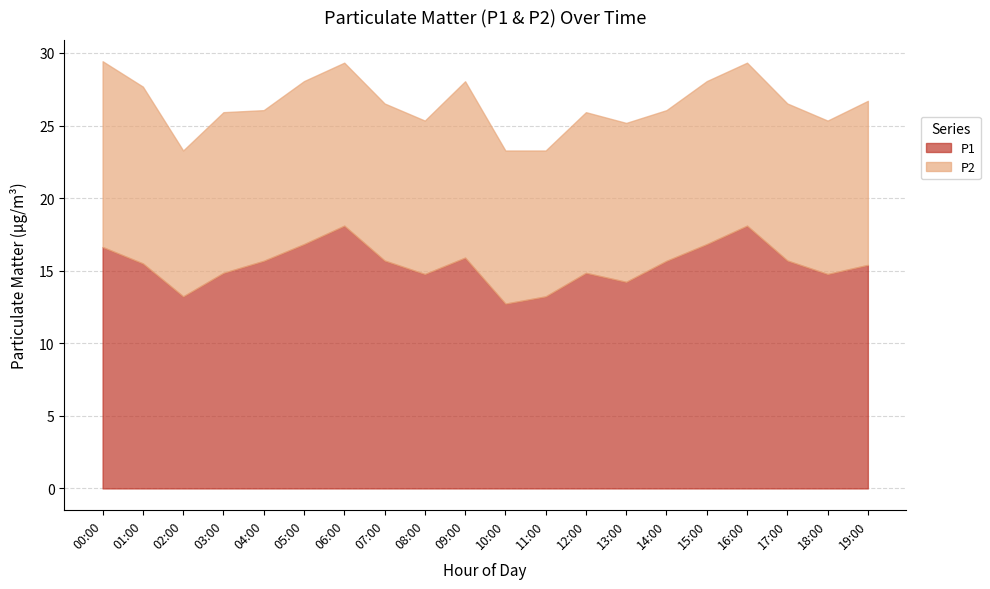

Rank the categories by P1 value from highest to lowest.

06:00, 16:00, 05:00, 15:00, 00:00, 09:00, 07:00, 17:00, 04:00, 14:00, 01:00, 19:00, 03:00, 12:00, 08:00, 18:00, 13:00, 02:00, 11:00, 10:00